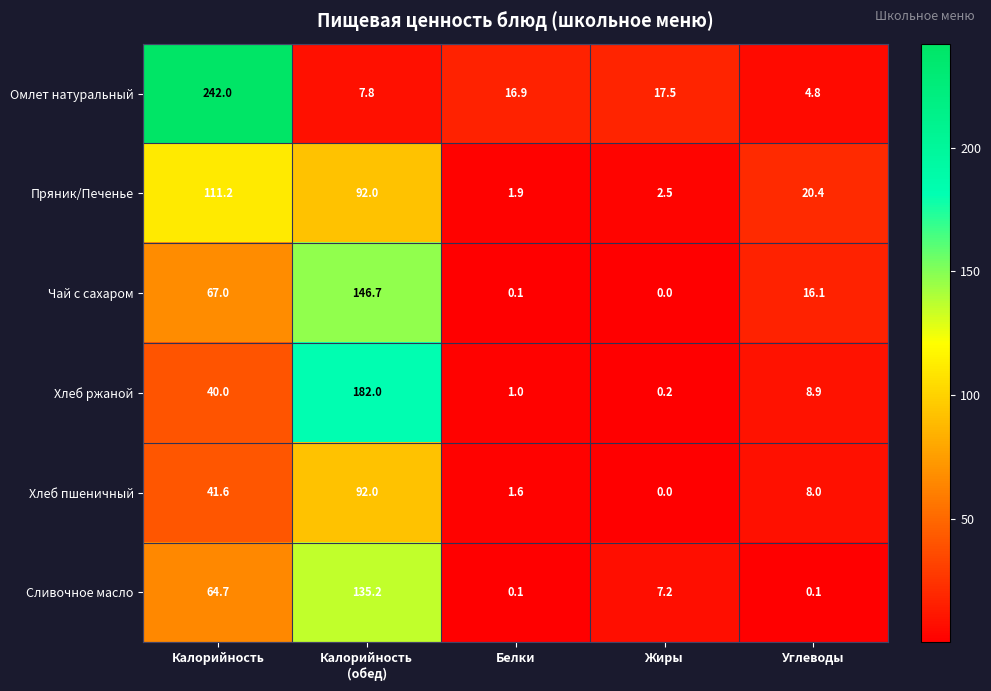

What is the difference between the second highest and second lowest values in the Хлеб ржаной series?

39.0